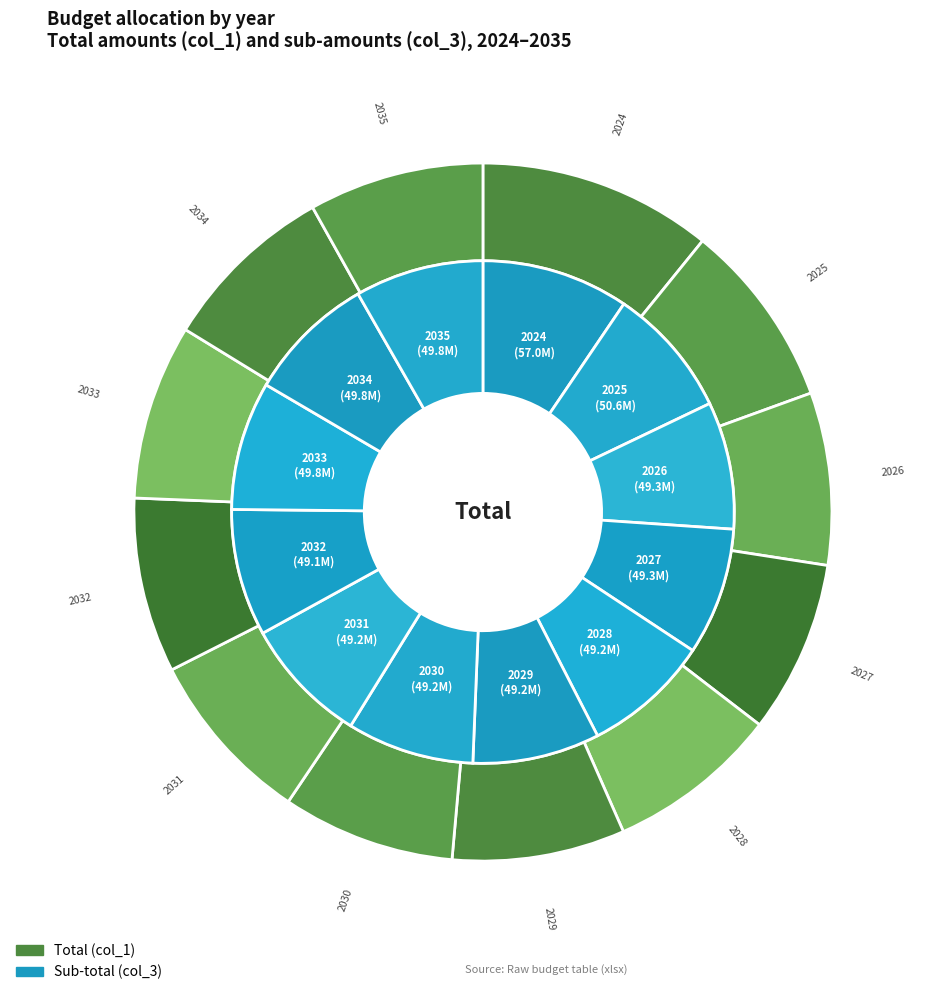

How many segments does this pie chart have?

12